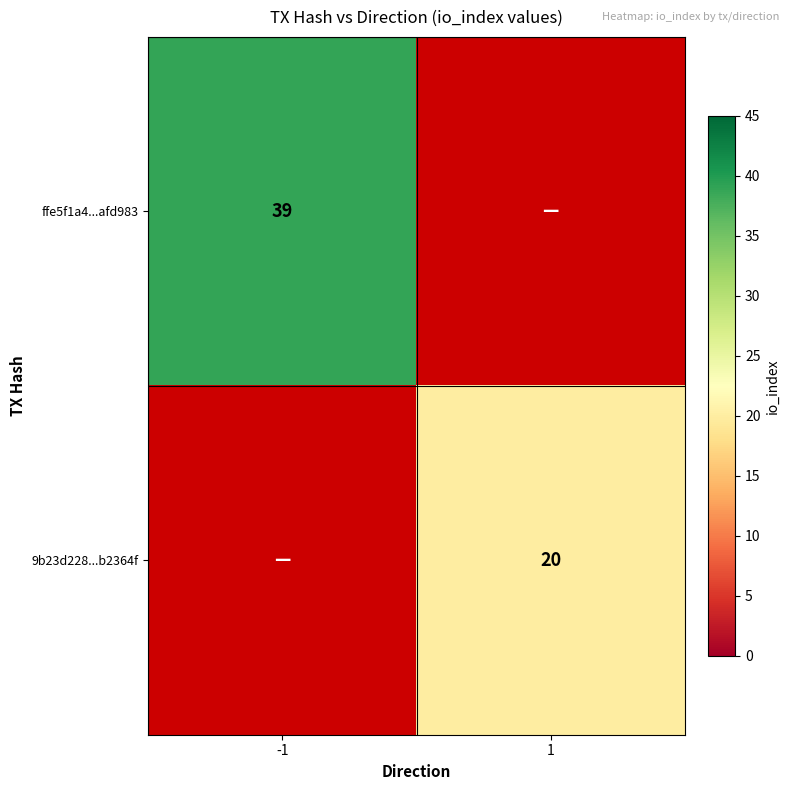

The 9b23d228...b2364f series shows 20 at 1. True or false?

True